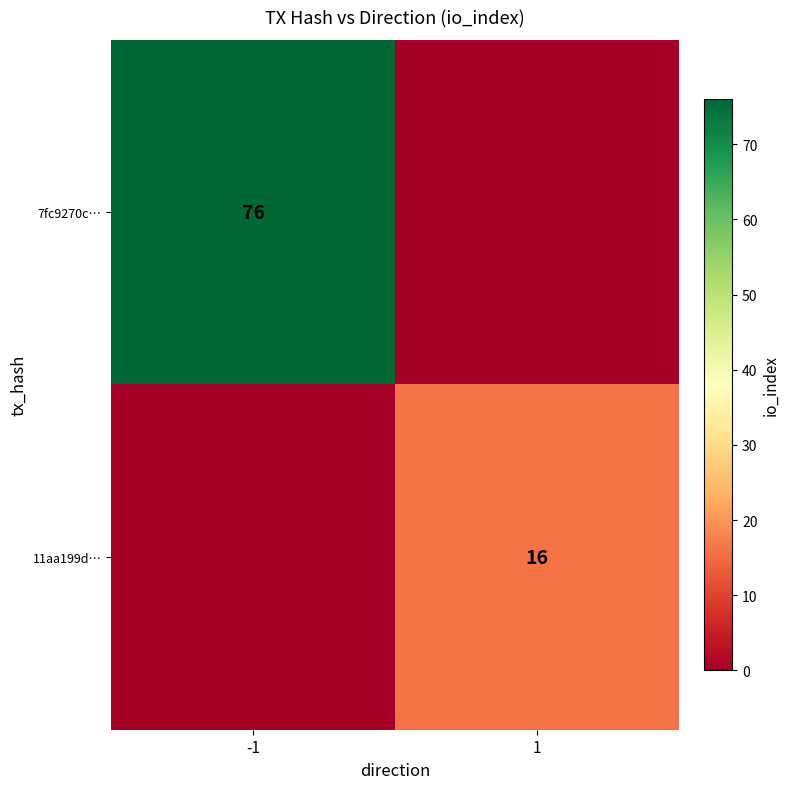

True or false: 11aa199d… has a value of 11 at 1.

False